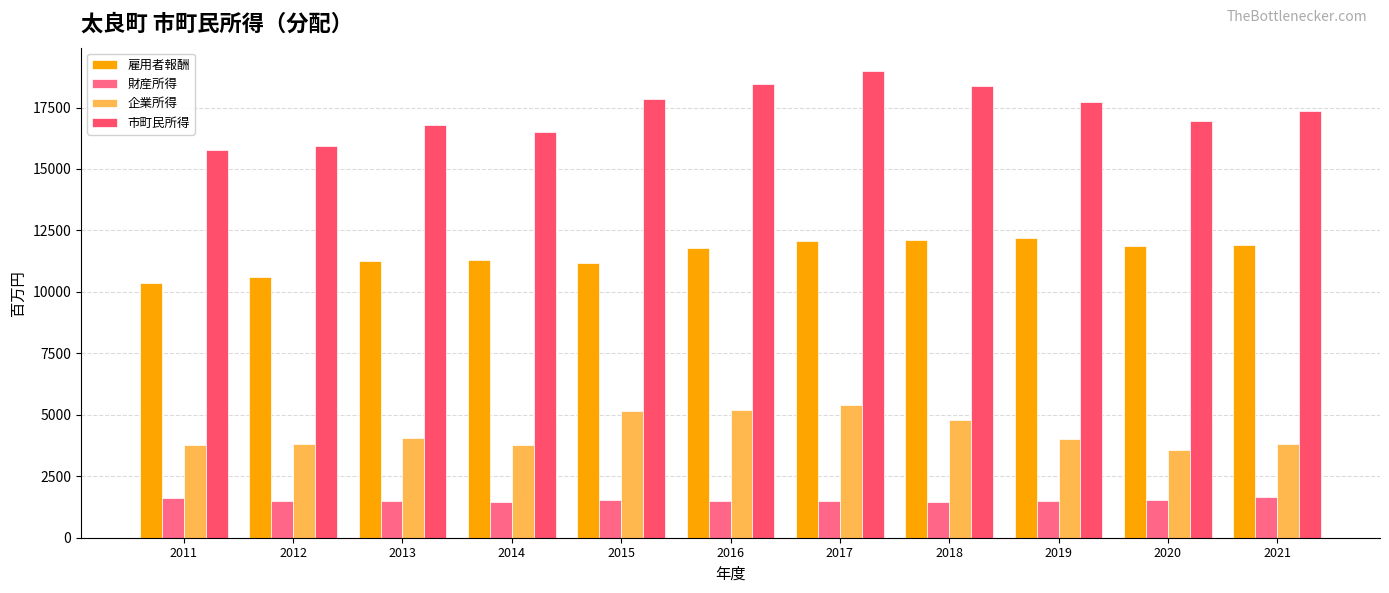

How many values in the 市町民所得 series exceed 17372?

6